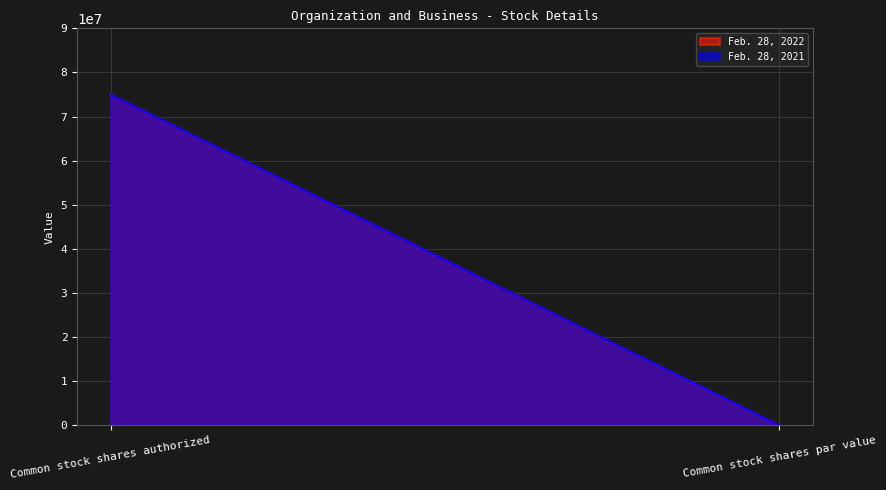

What position from the left is Common stock shares authorized?

1